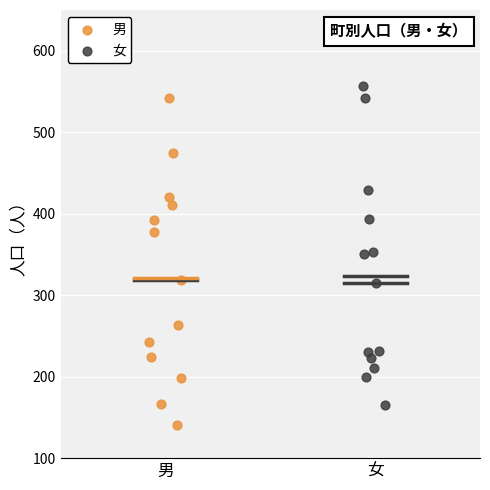

Which series has the widest spread of Y values?

男